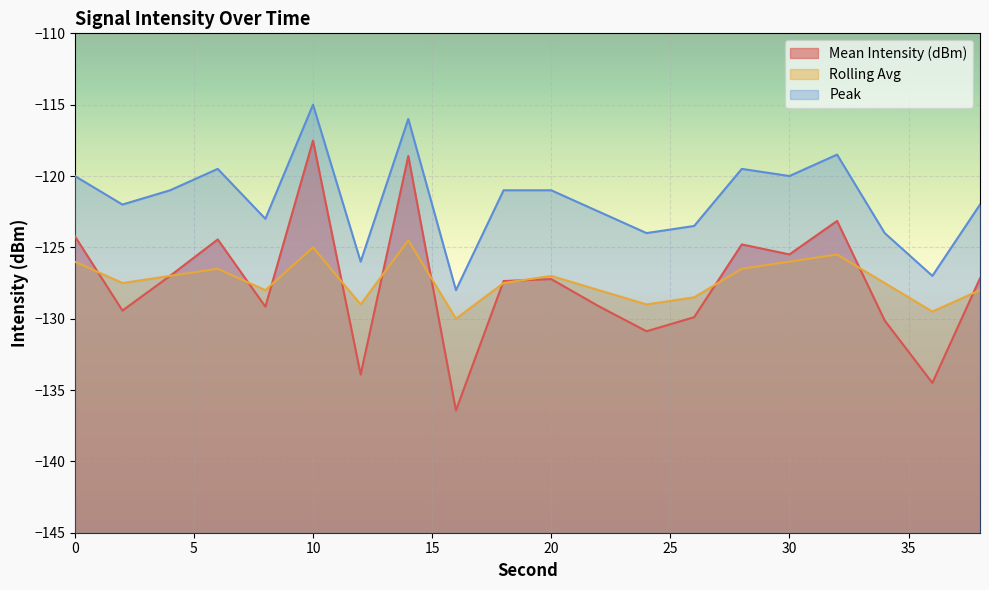

Reading left to right, transcribe all the data shown in this chart.

Mean Intensity (dBm): -124.2	-129.4	-127.0	-124.4	-129.2	-117.5	-133.9	-118.6	-136.4	-127.4	-127.2	-129.1	-130.9	-129.9	-124.8	-125.5	-123.1	-130.1	-134.5	-127.2
Rolling Avg: -126.0	-127.5	-127.0	-126.5	-128.0	-125.0	-129.0	-124.5	-130.0	-127.5	-127.0	-128.0	-129.0	-128.5	-126.5	-126.0	-125.5	-127.5	-129.5	-128.0
Peak: -120.0	-122.0	-121.0	-119.5	-123.0	-115.0	-126.0	-116.0	-128.0	-121.0	-121.0	-122.5	-124.0	-123.5	-119.5	-120.0	-118.5	-124.0	-127.0	-122.0